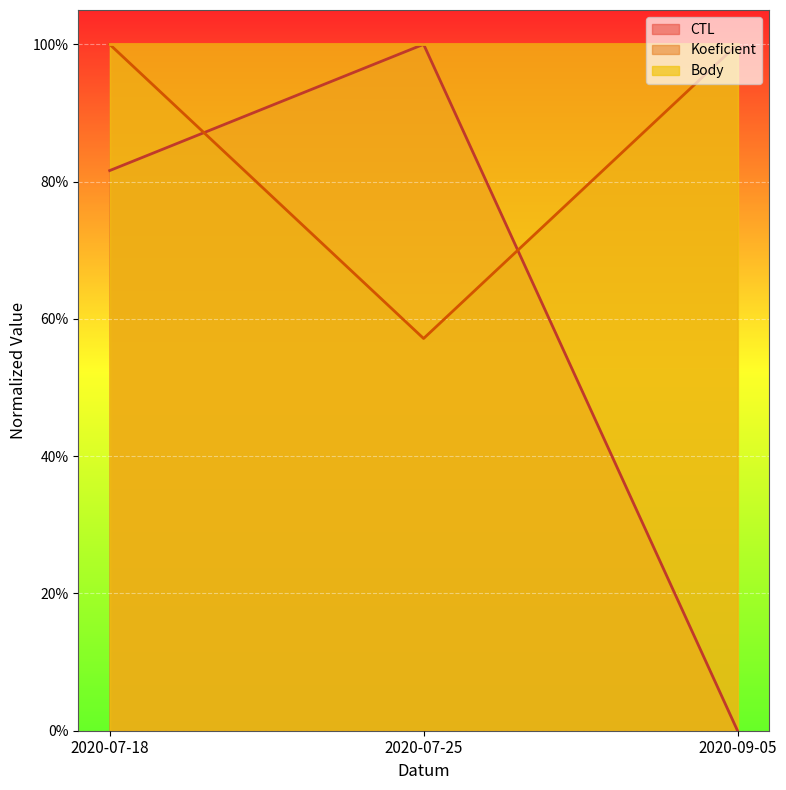

What is the minimum value for Koeficient?

0.6